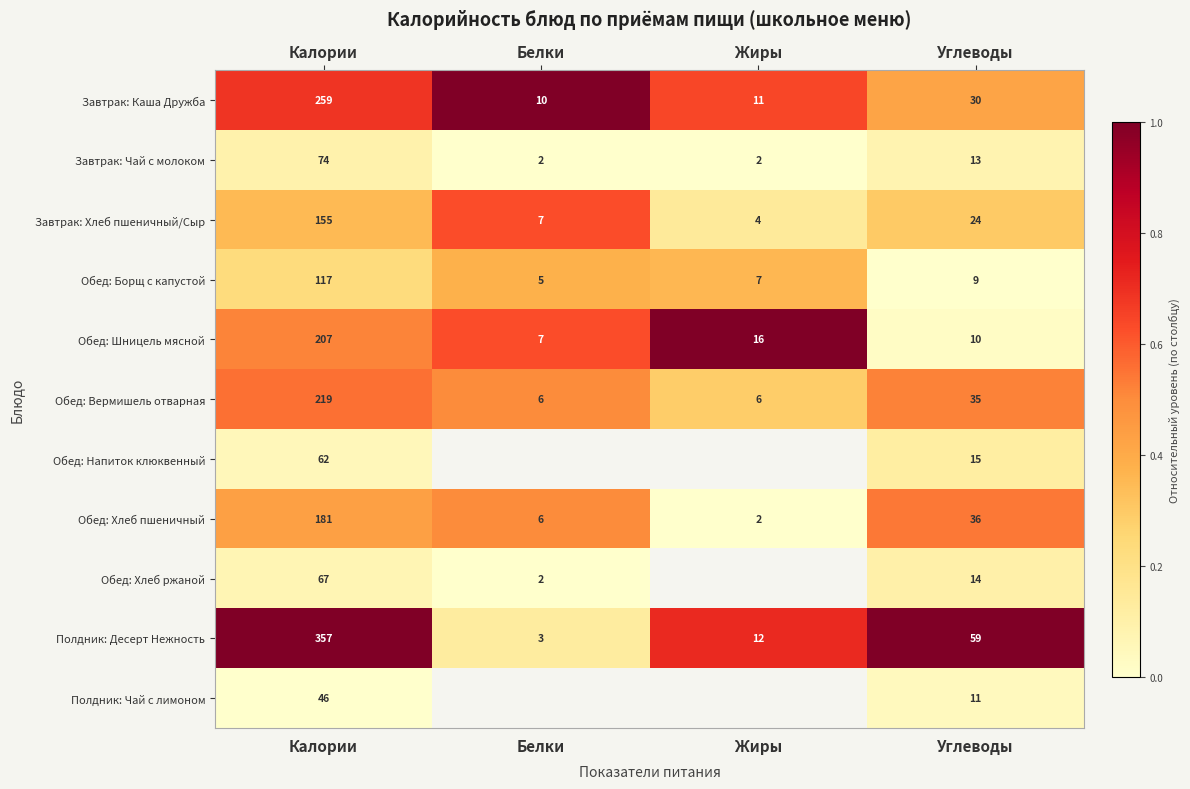

At which label is Завтрак: Каша Дружба closest to 134?

Углеводы